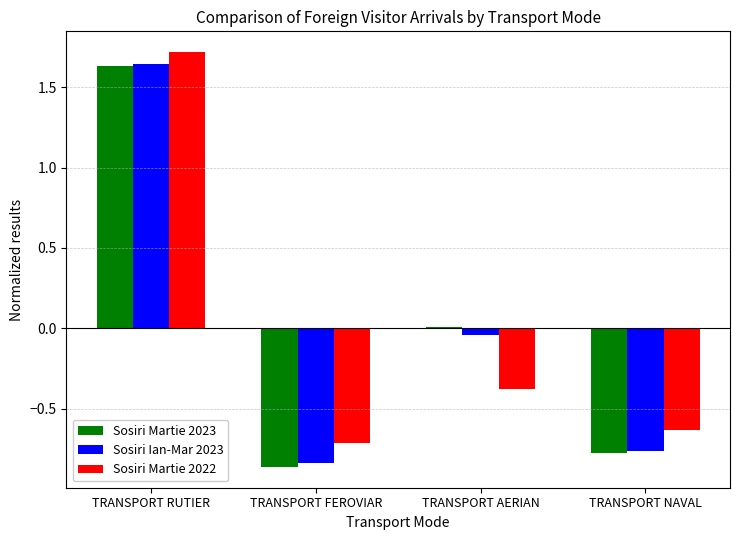

What is the total value across all series at TRANSPORT AERIAN?

-0.4